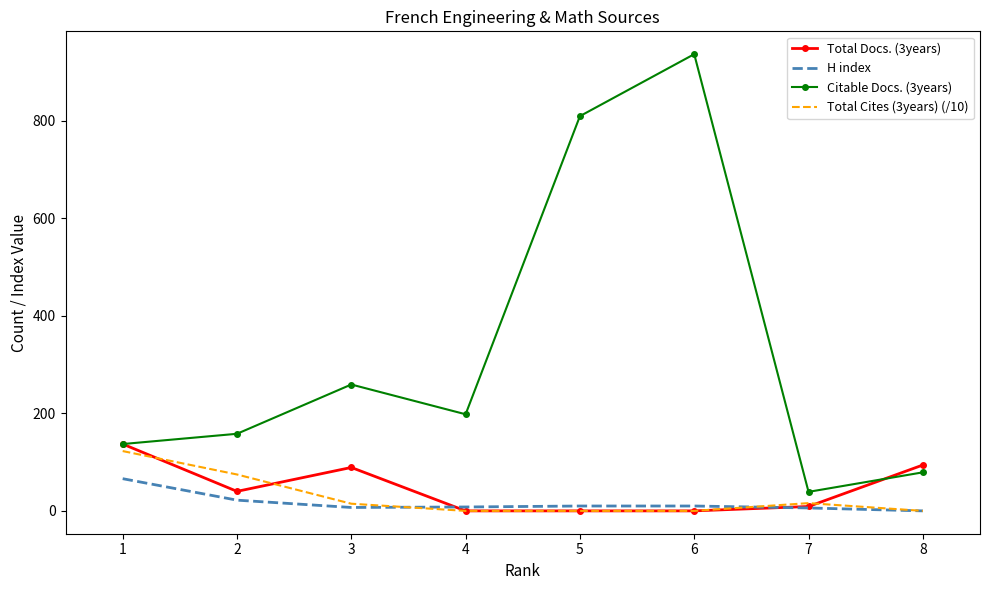

Is the value of H index at 3 greater than the value of Citable Docs. (3years) at 1?

No